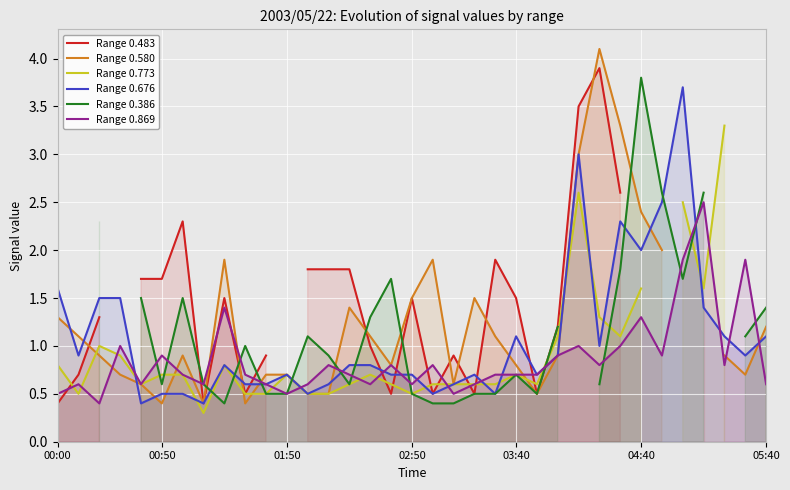

How many categories are shown in the chart?

35